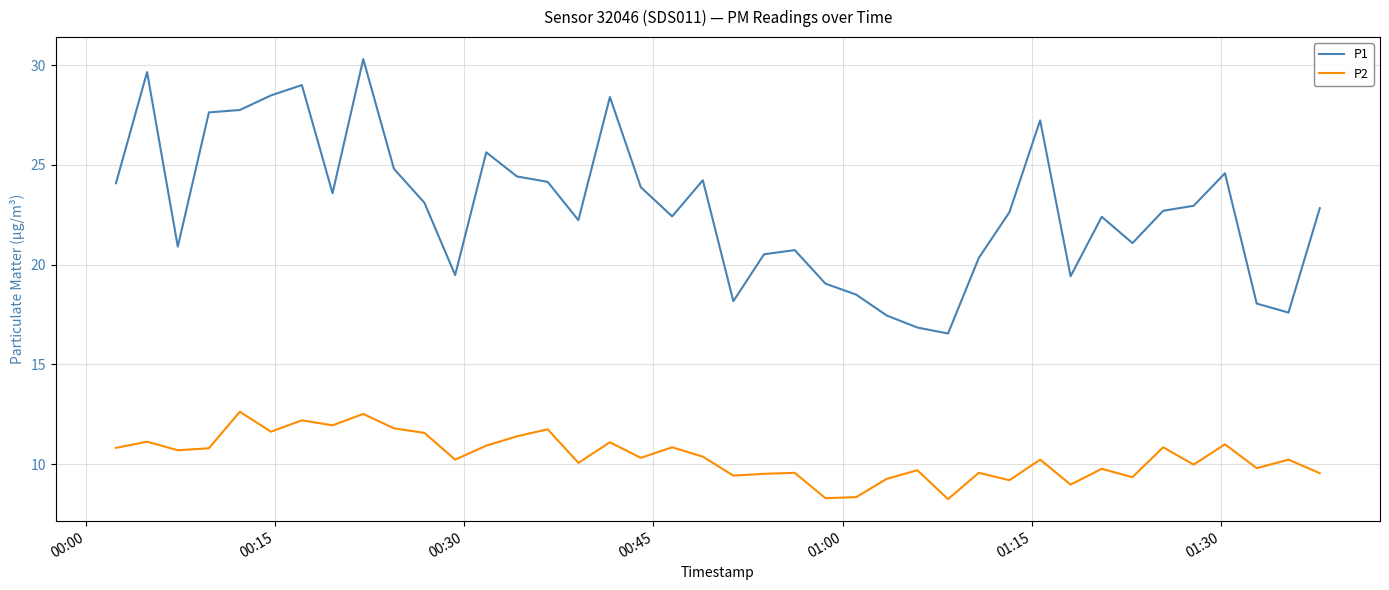

What is the minimum value for P1?

16.6